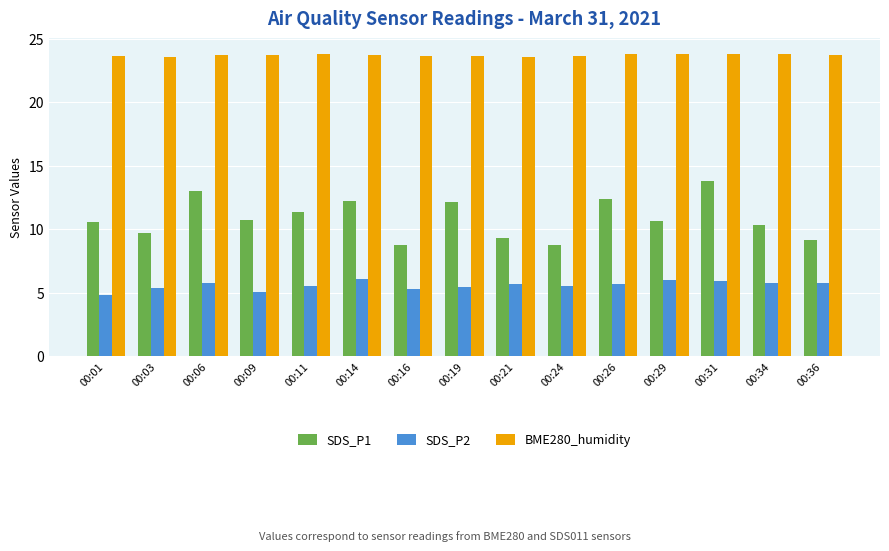

Count the BME280_humidity values in the range 23 to 24.

15